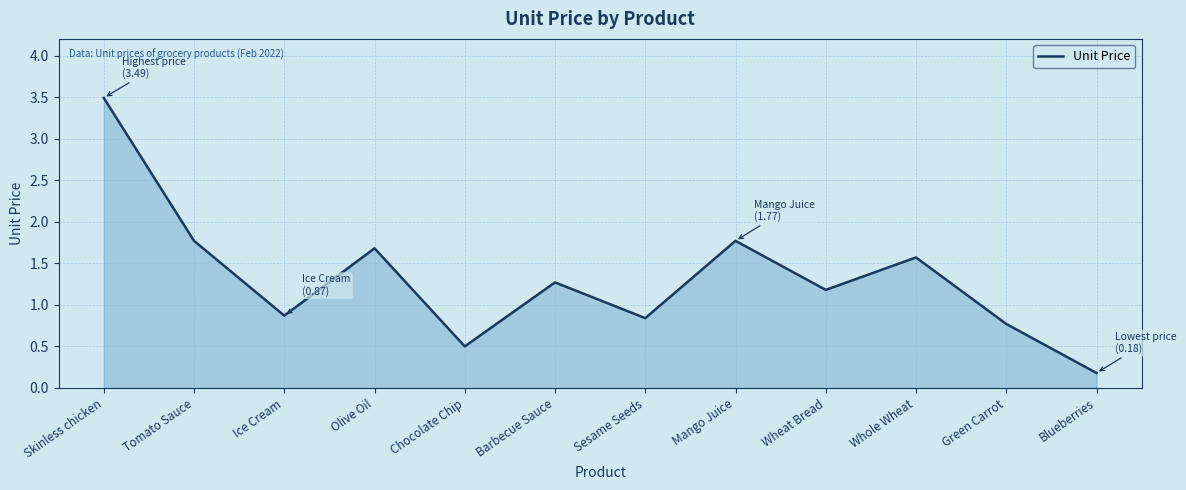

Reading left to right, list all the values displayed in this chart.

Skinless chicken=3.5	Tomato Sauce=1.8	Ice Cream=0.9	Olive Oil=1.7	Chocolate Chip=0.5	Barbecue Sauce=1.3	Sesame Seeds=0.8	Mango Juice=1.8	Wheat Bread=1.2	Whole Wheat=1.6	Green Carrot=0.8	Blueberries=0.2